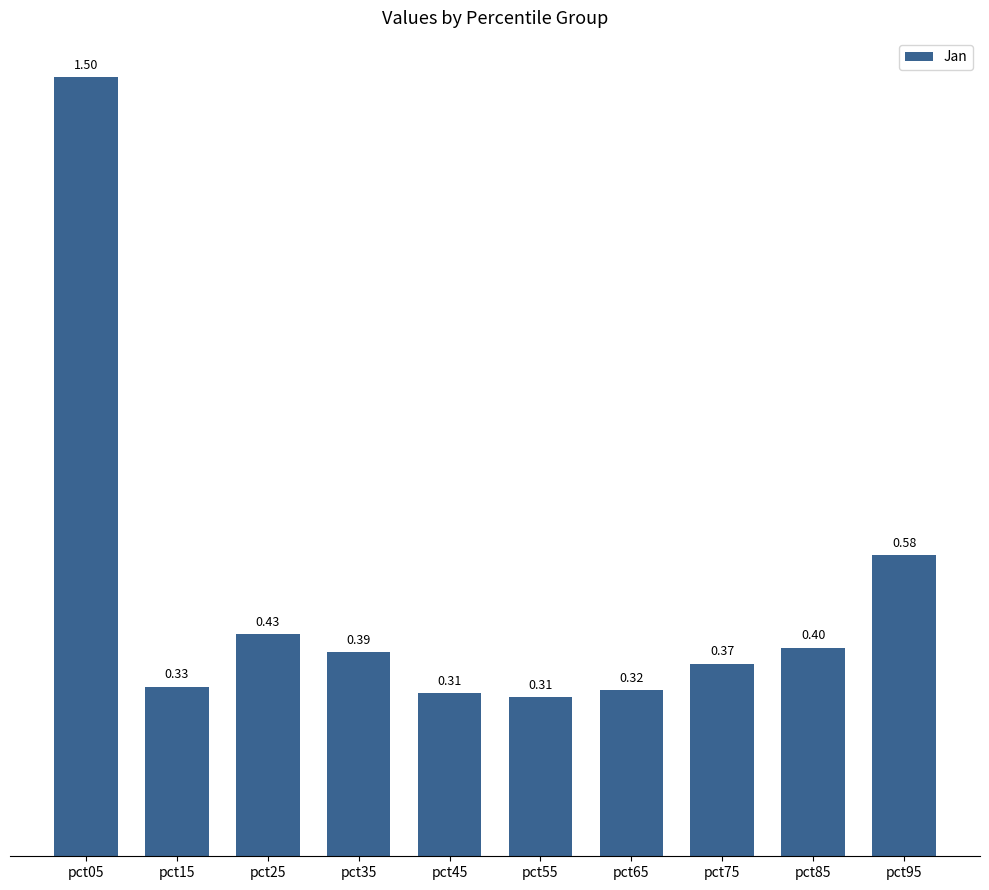

What is the value of the 8th bar from the left?

0.4